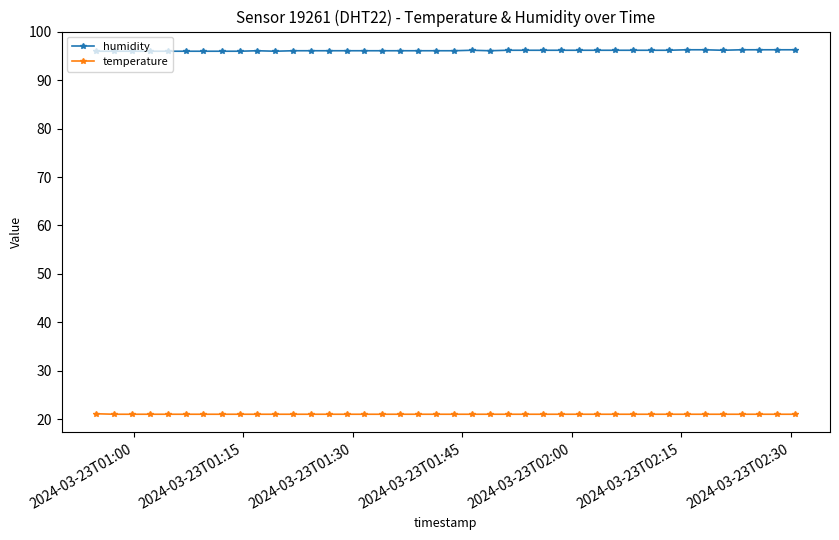

True or false: temperature and humidity intersect in this chart.

False